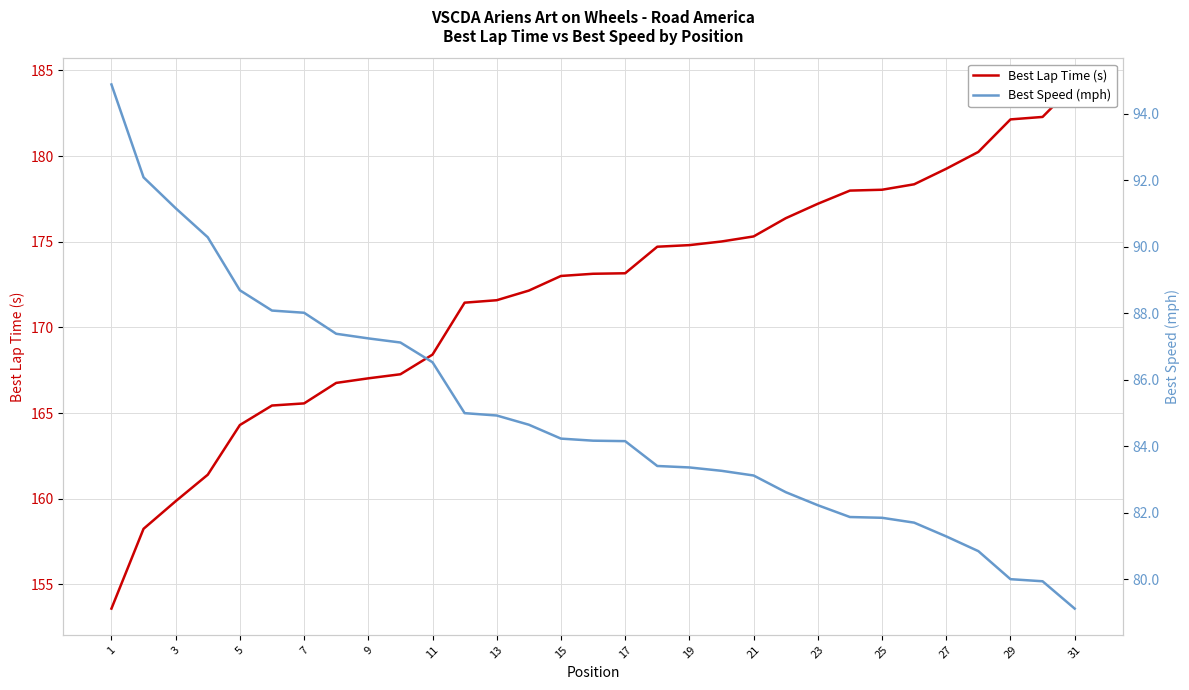

What is the difference between the highest and lowest values at 25?

86.7